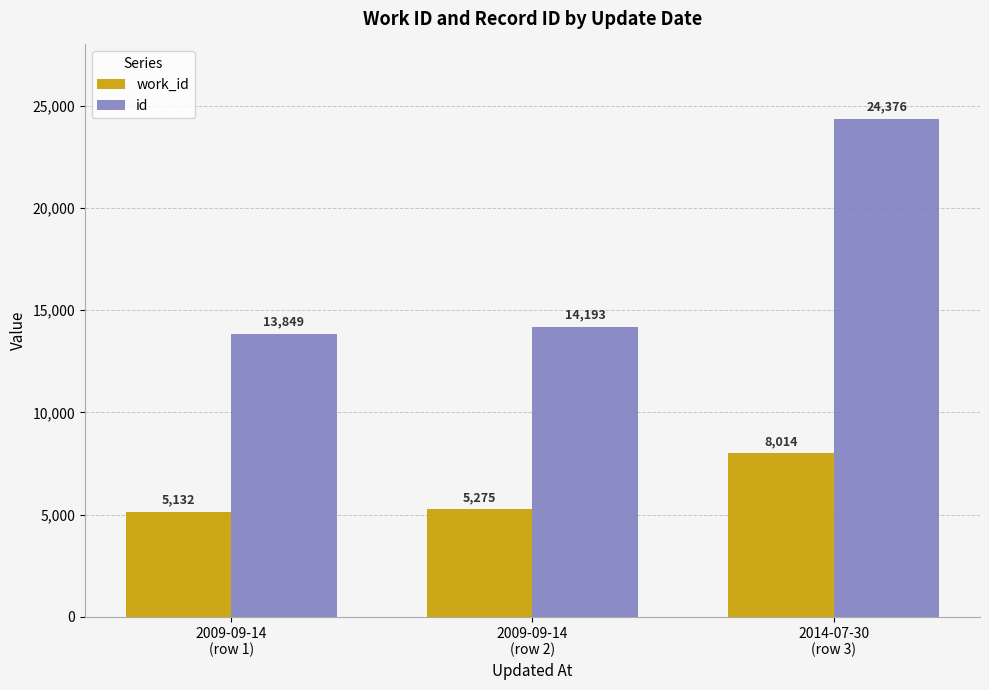

What position from the right is 2014-07-30
(row 3)?

1